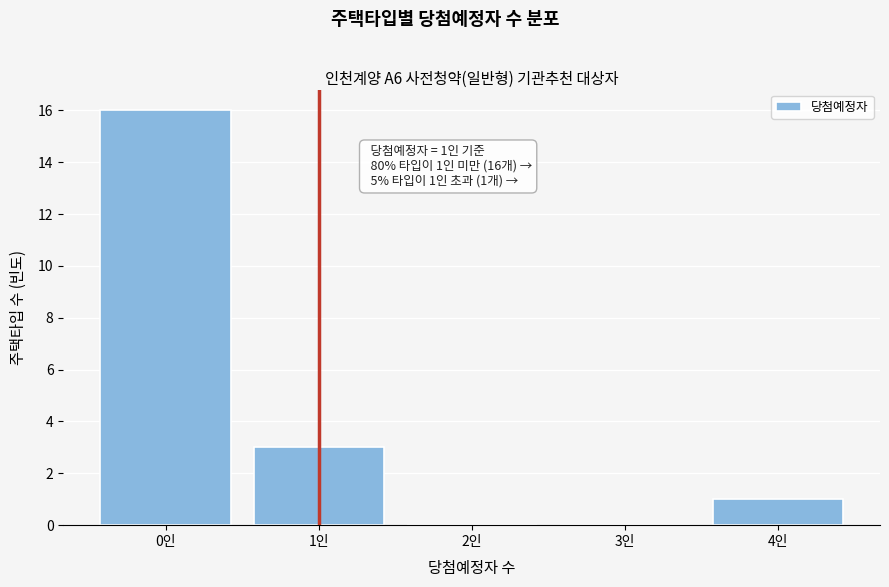

Over which range of the x-axis is the bar tallest?

-0.5 to 0.5